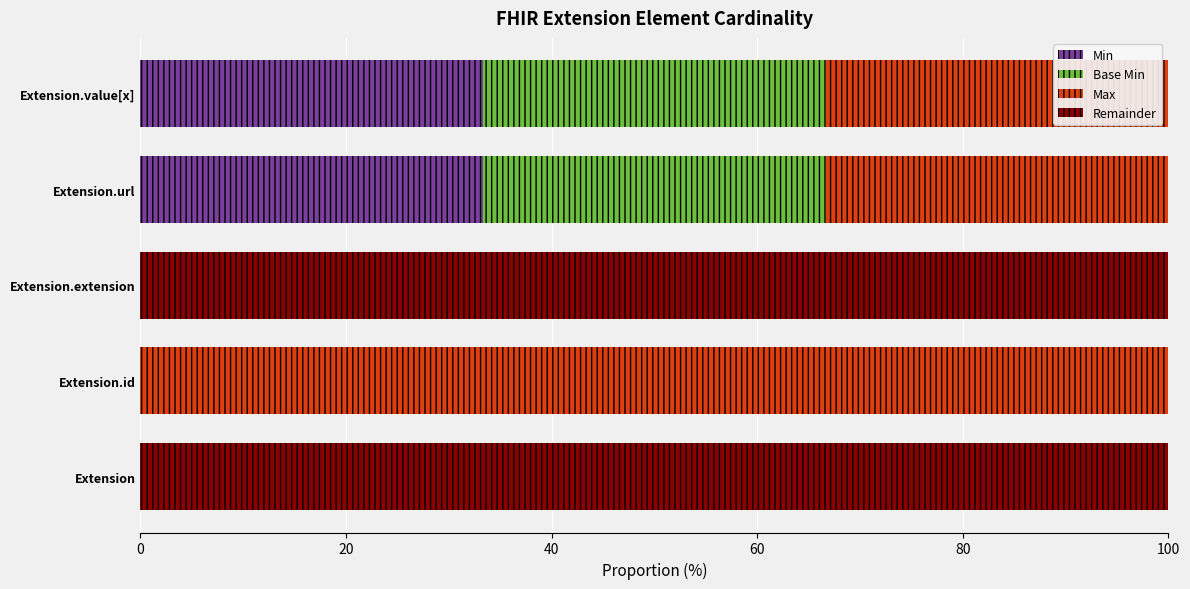

What is the maximum value for Min?

33.3